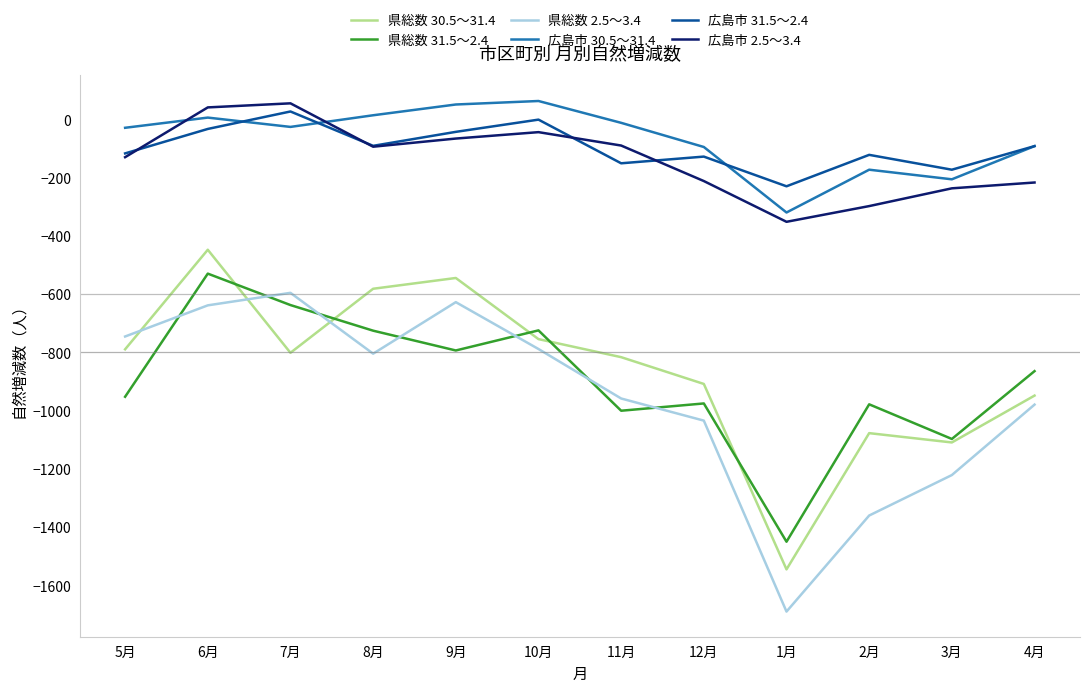

How many values in 広島市 2.5～3.4 are below zero?

10